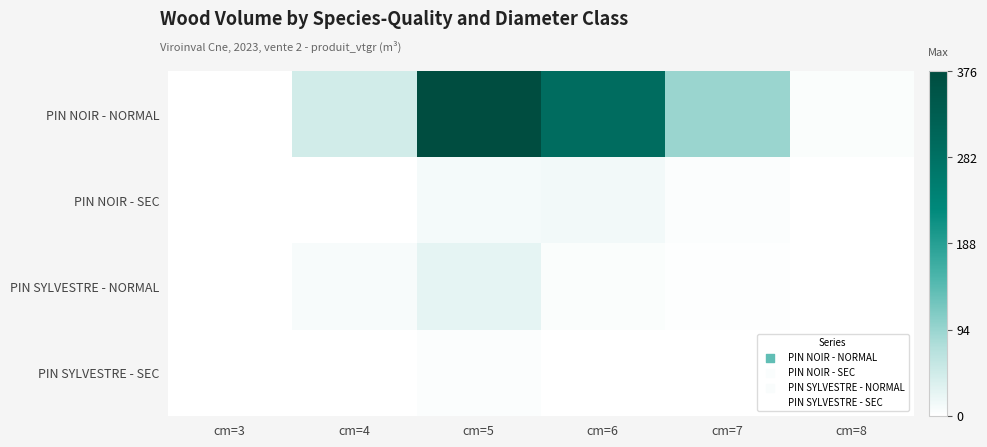

At how many categories does at least one series exceed 255?

2